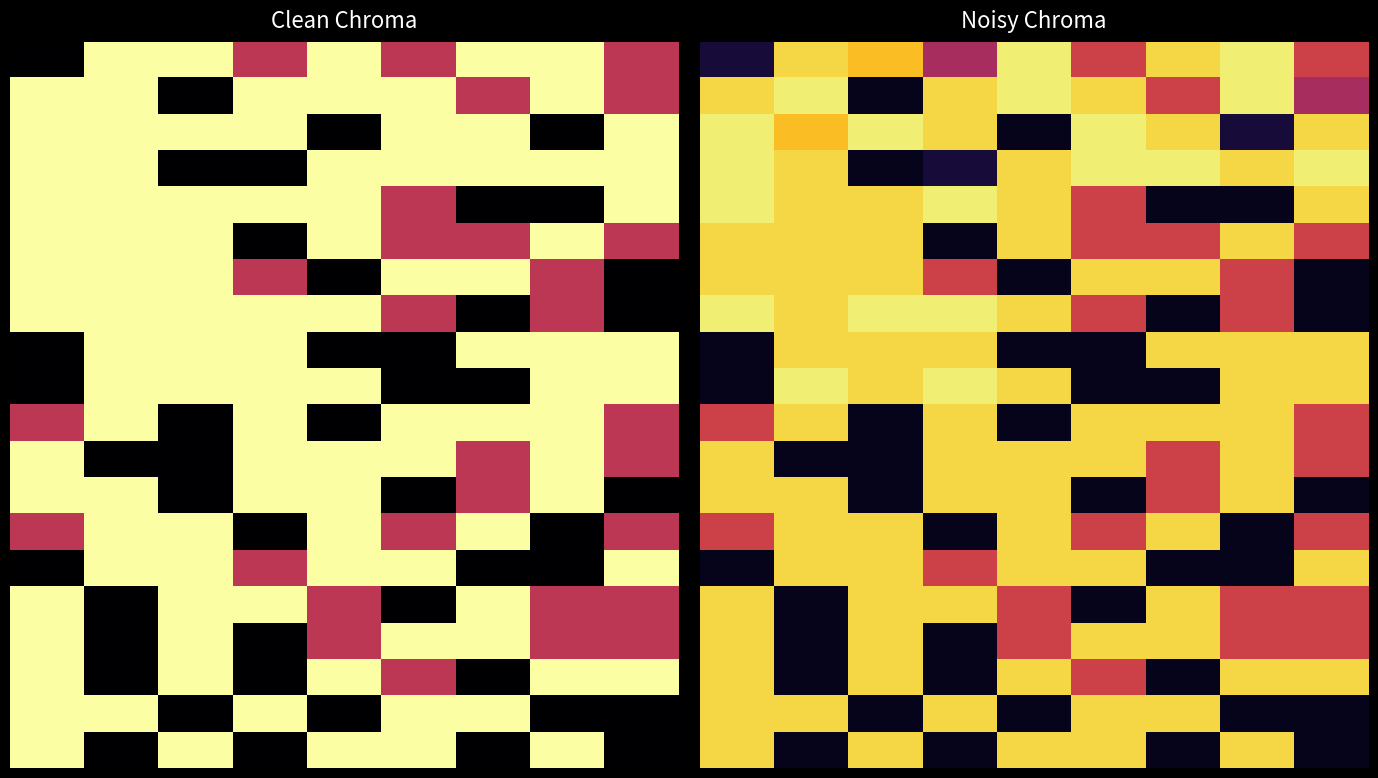

What is the greatest value displayed?

0.9